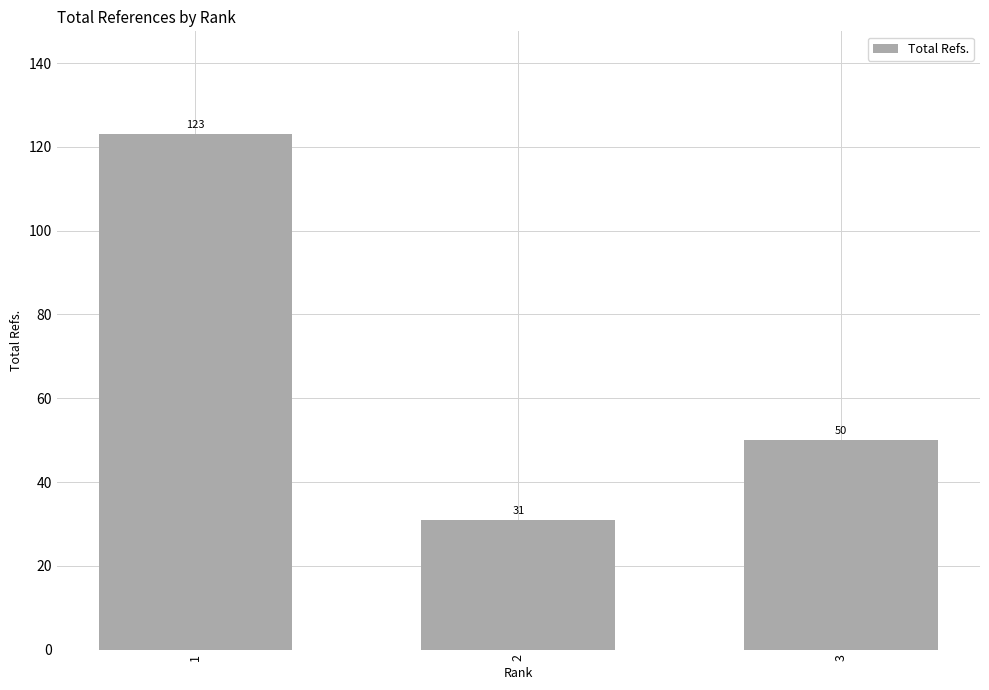

Are the bars horizontal?

No